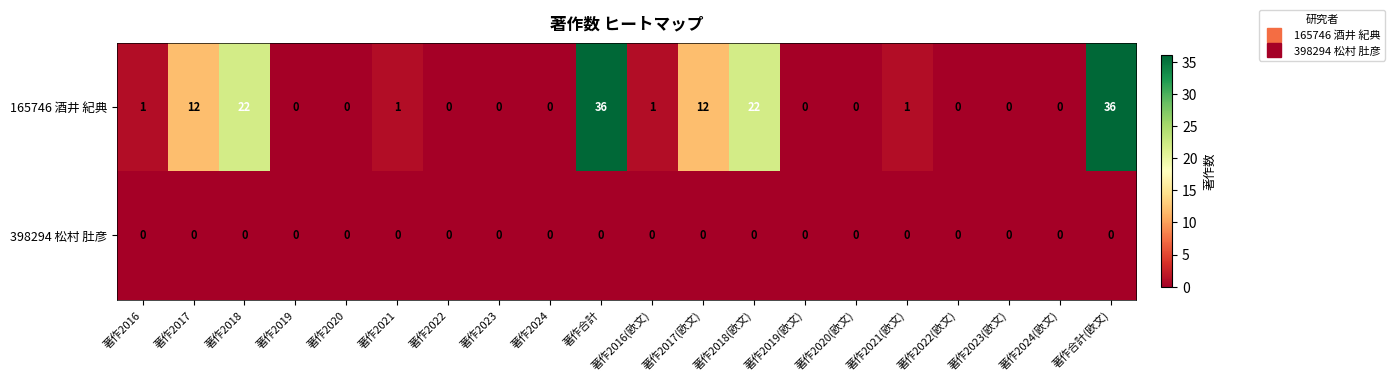

What is the sum of the 165746 酒井 紀典 values at 著作2021(欧文) and 著作2017?

13